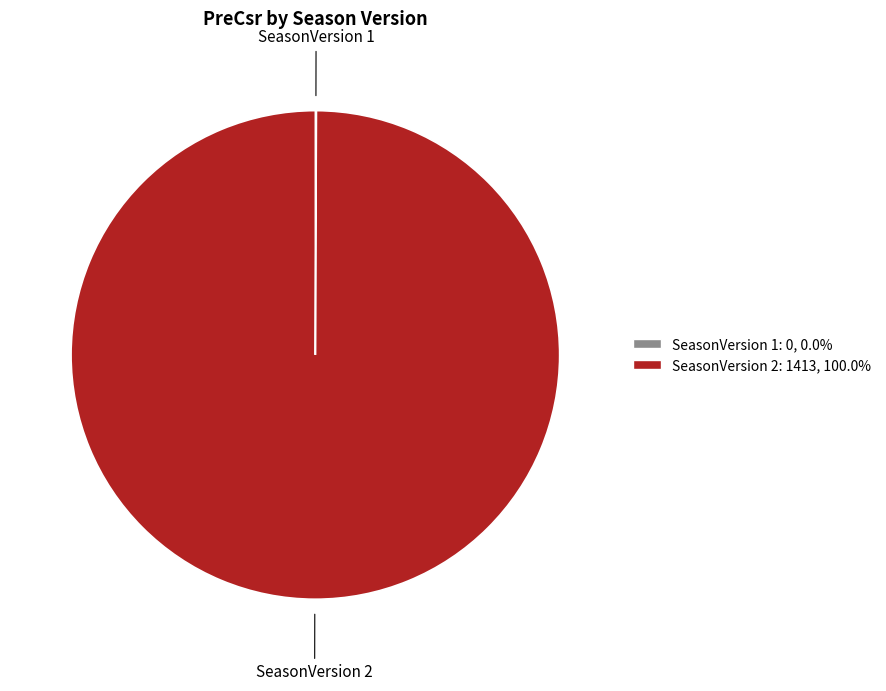

Which category accounts for the majority?

SeasonVersion 2